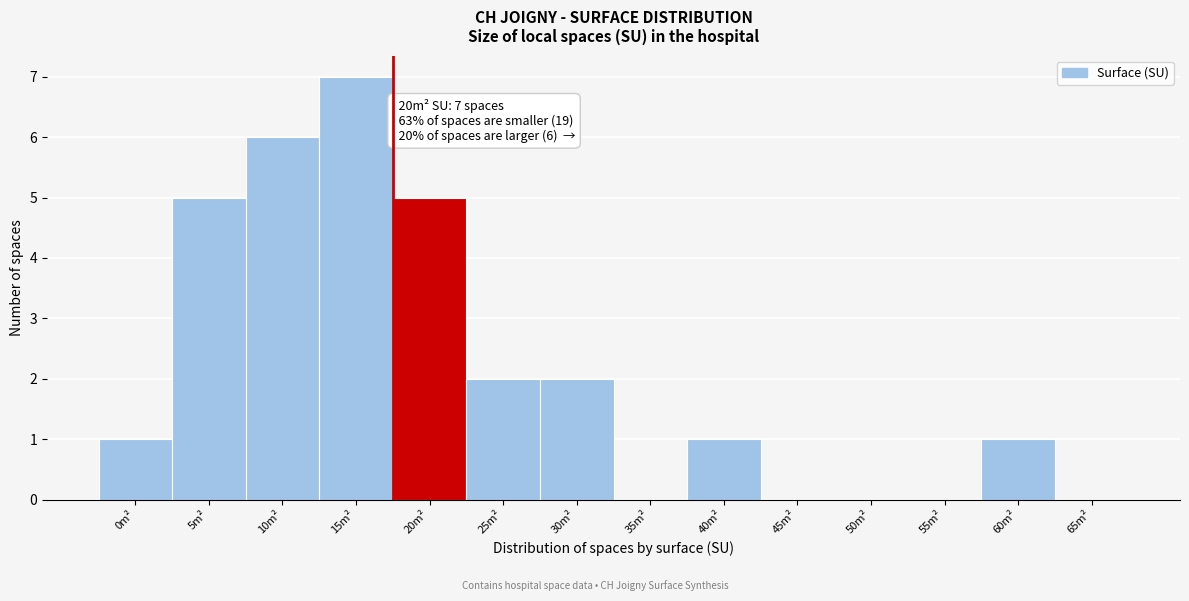

Reading left to right, what are all the values shown in this chart?

0m²=1	5m²=5	10m²=6	15m²=7	20m²=5	25m²=2	30m²=2	35m²=0	40m²=1	45m²=0	50m²=0	55m²=0	60m²=1	65m²=0